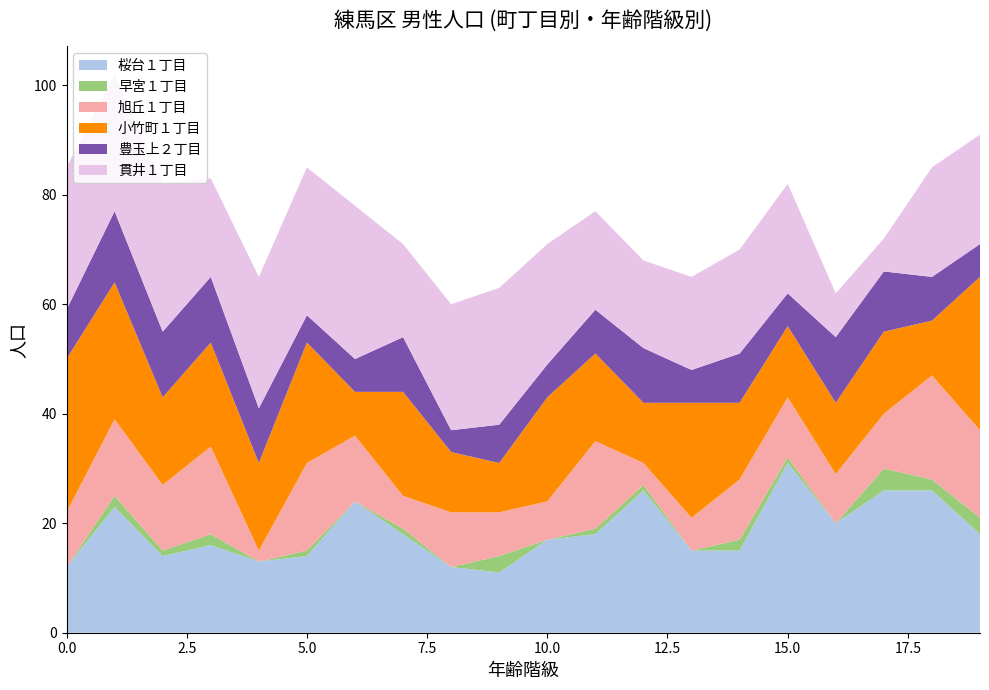

Reading left to right, what are all the values shown in this chart?

桜台１丁目: 12	23	14	16	13	14	24	18	12	11	17	18	26	15	15	31	20	26	26	18
早宮１丁目: 0	2	1	2	0	1	0	1	0	3	0	1	1	0	2	1	0	4	2	3
旭丘１丁目: 10	14	12	16	2	16	12	6	10	8	7	16	4	6	11	11	9	10	19	16
小竹町１丁目: 28	25	16	19	16	22	8	19	11	9	19	16	11	21	14	13	13	15	10	28
豊玉上２丁目: 9	13	12	12	10	5	6	10	4	7	6	8	10	6	9	6	12	11	8	6
貫井１丁目: 26	25	27	18	24	27	28	17	23	25	22	18	16	17	19	20	8	6	20	20